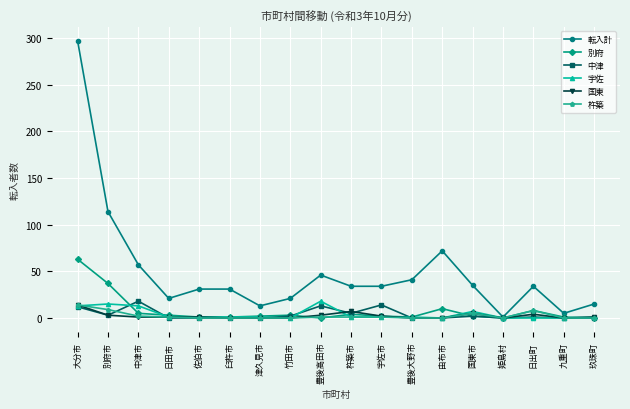

True or false: 別府 has more than 0 interior local peaks.

True